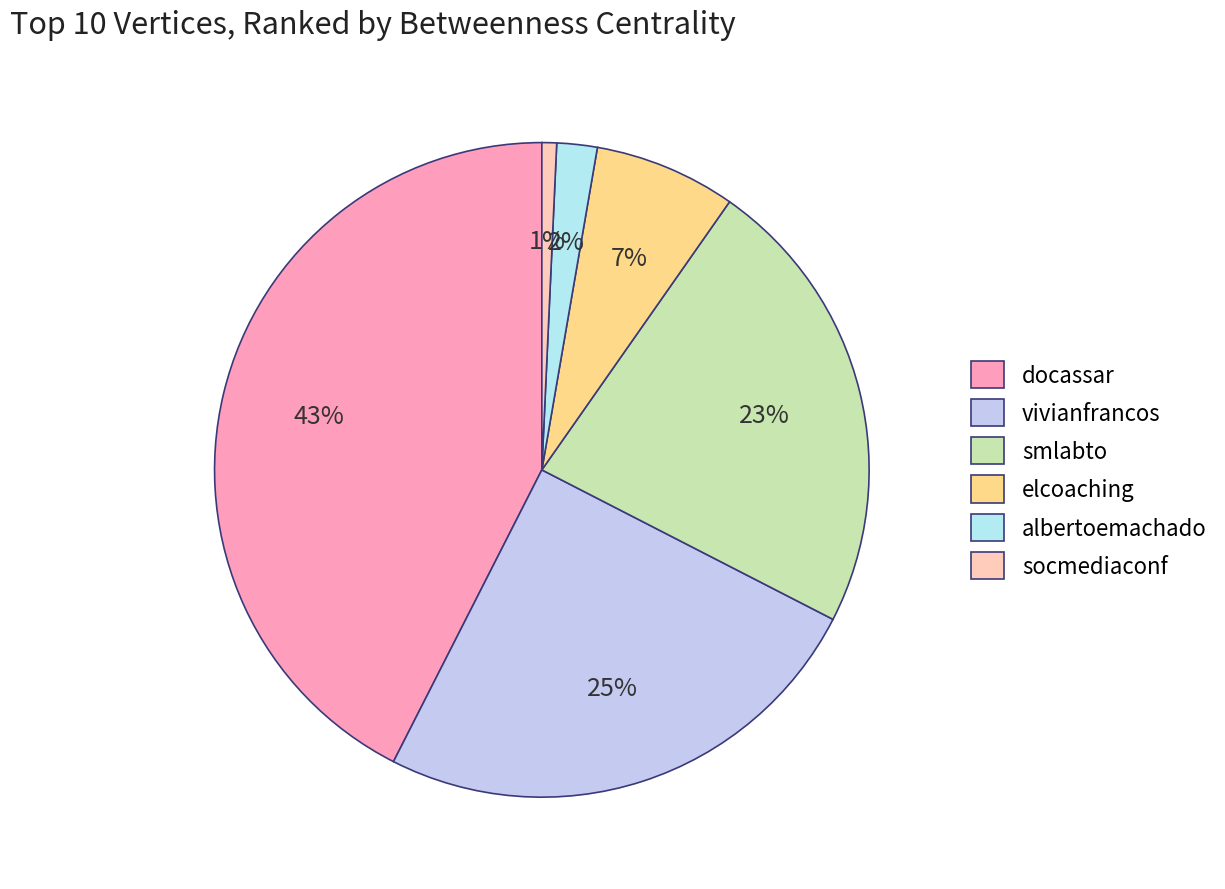

To the nearest percent, what is the average slice percentage?

17%